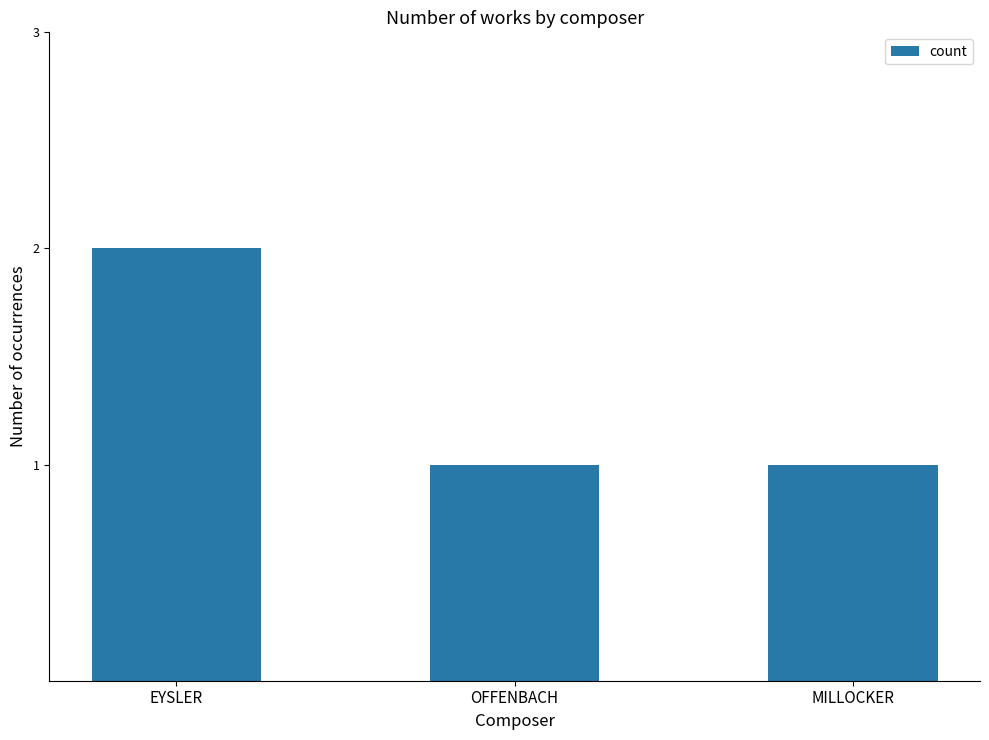

The value at EYSLER is 2. True or false?

True